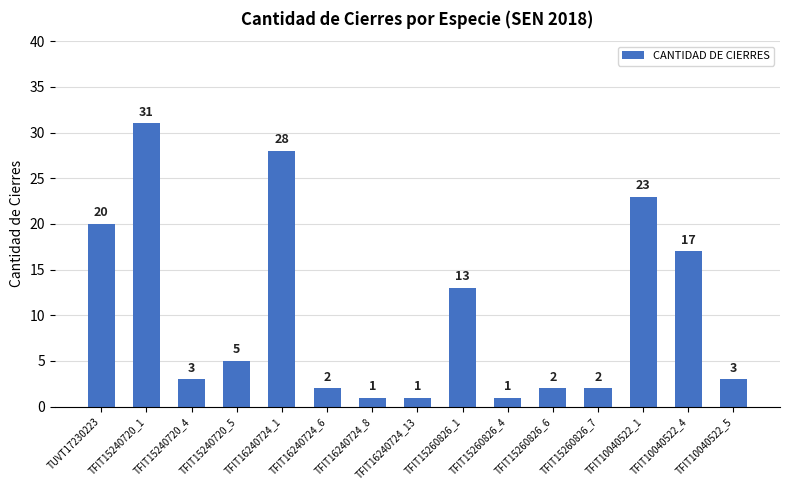

What is the maximum value shown in the chart?

31